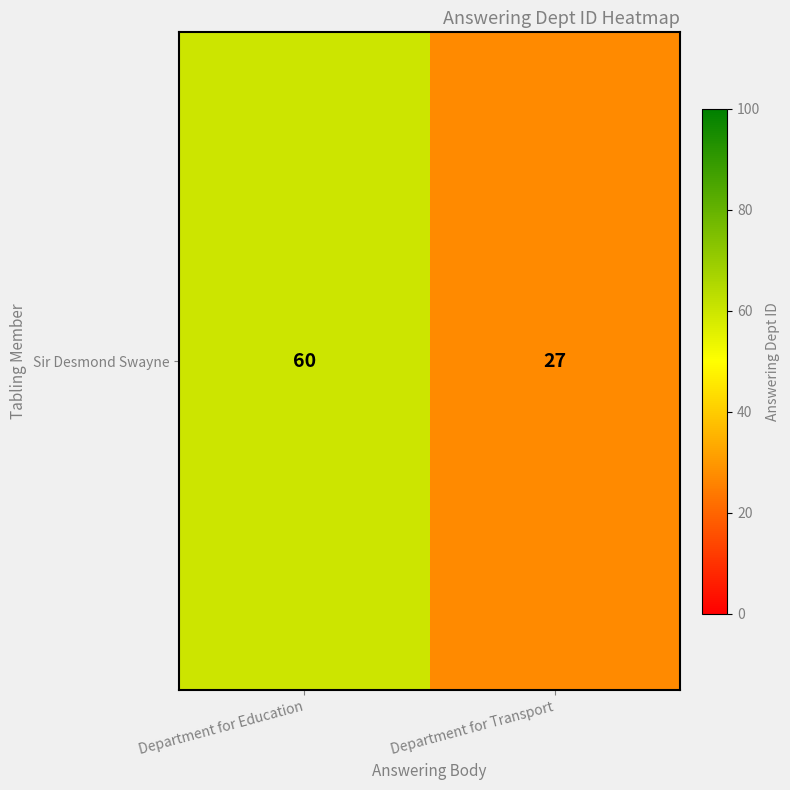

What is the difference between the values at Department for Transport and Department for Education?

33